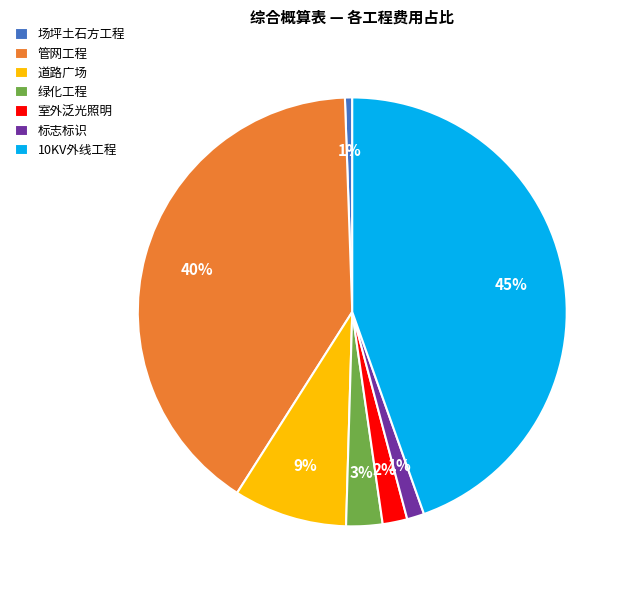

To the nearest percent, what percentage of the pie is 管网工程?

40%